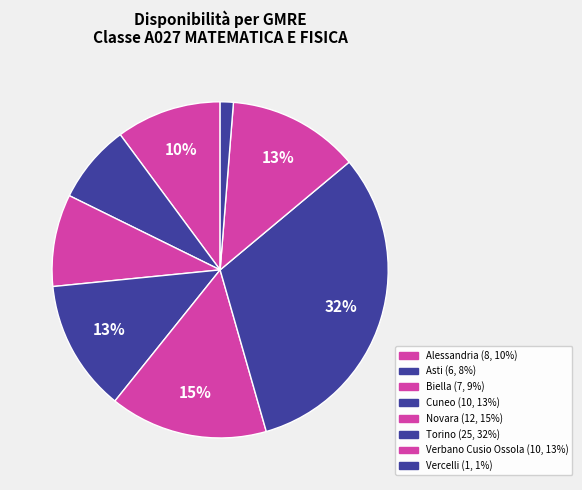

What percentage is the Biella slice, to the nearest percent?

9%